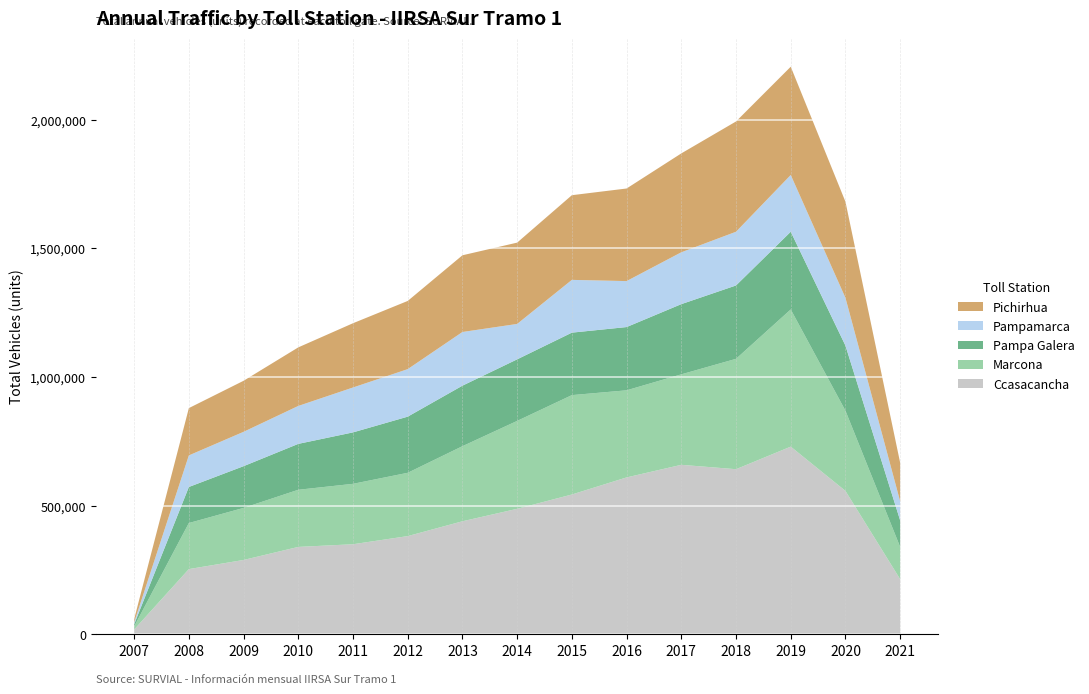

Reading right to left, list all the values displayed in this chart.

Ccasacancha: 2021=214152	2020=557274	2019=729356	2018=641600	2017=658629	2016=609691	2015=543293	2014=487689	2013=439268	2012=381655	2011=350046	2010=339666	2009=288943	2008=253443	2007=18616
Marcona: 2021=125082	2020=311526	2019=532974	2018=428833	2017=351556	2016=338414	2015=386142	2014=341543	2013=291723	2012=245934	2011=234724	2010=221989	2009=202256	2008=178970	2007=11858
Pampa Galera: 2021=103193	2020=253018	2019=301932	2018=285140	2017=272801	2016=245809	2015=242788	2014=239257	2013=235215	2012=218209	2011=199912	2010=178384	2009=162170	2008=140134	2007=8589
Pampamarca: 2021=74228	2020=185605	2019=220550	2018=208710	2017=201485	2016=178602	2015=205039	2014=137544	2013=208546	2012=184653	2011=174417	2010=147376	2009=133481	2008=122669	2007=7229
Pichirhua: 2021=149800	2020=373450	2019=420730	2018=428503	2017=384266	2016=359812	2015=329046	2014=315991	2013=298087	2012=264954	2011=249704	2010=227596	2009=198321	2008=183789	2007=12469